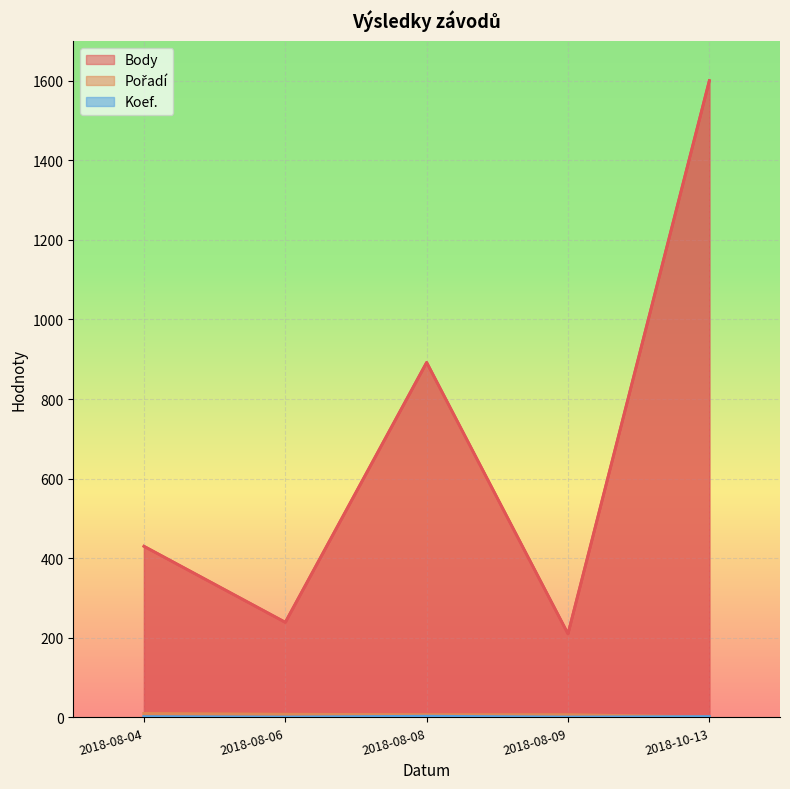

How many times do Pořadí and Koef. cross each other?

1